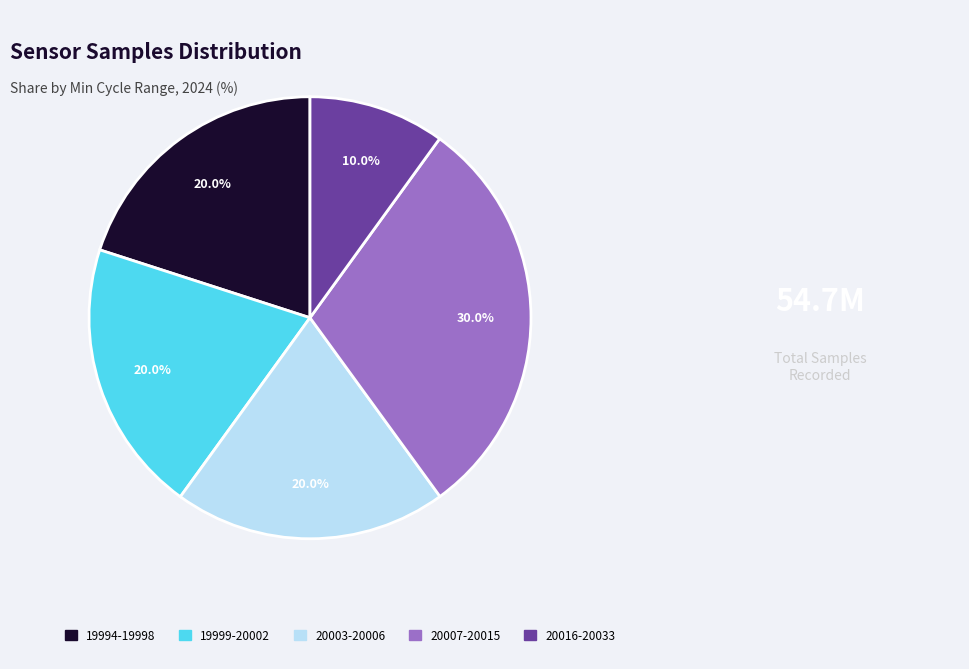

What portion of the pie excludes 20016-20033?

90.0%